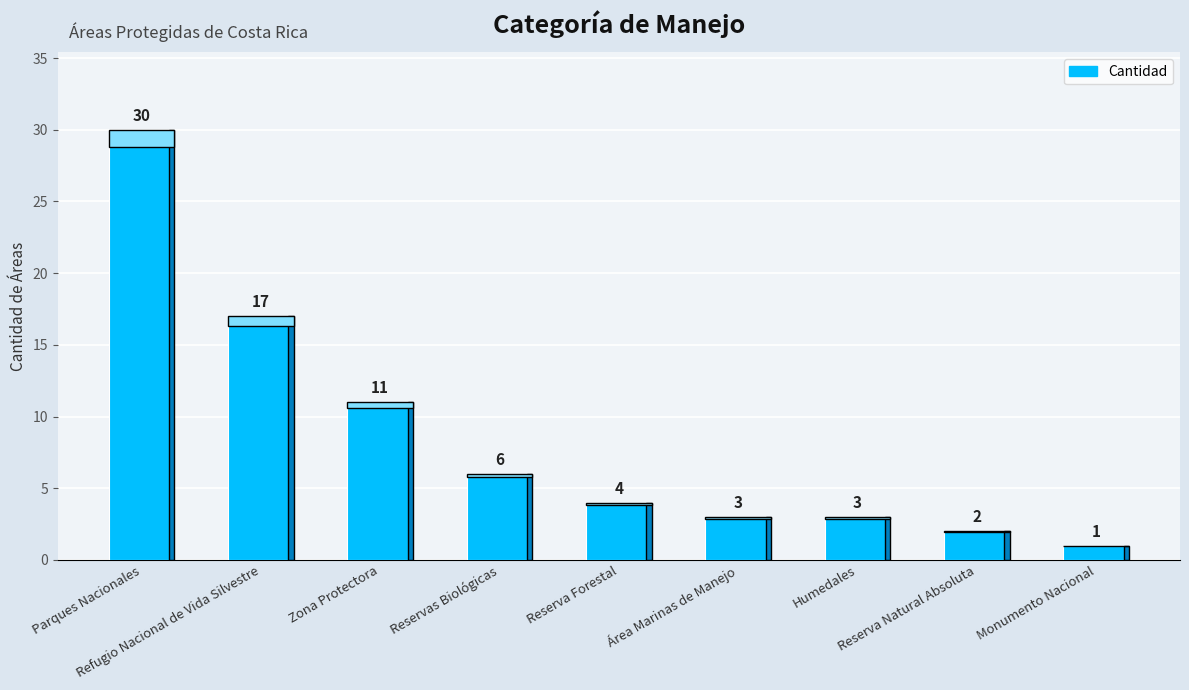

Count the number of data series in this chart.

1